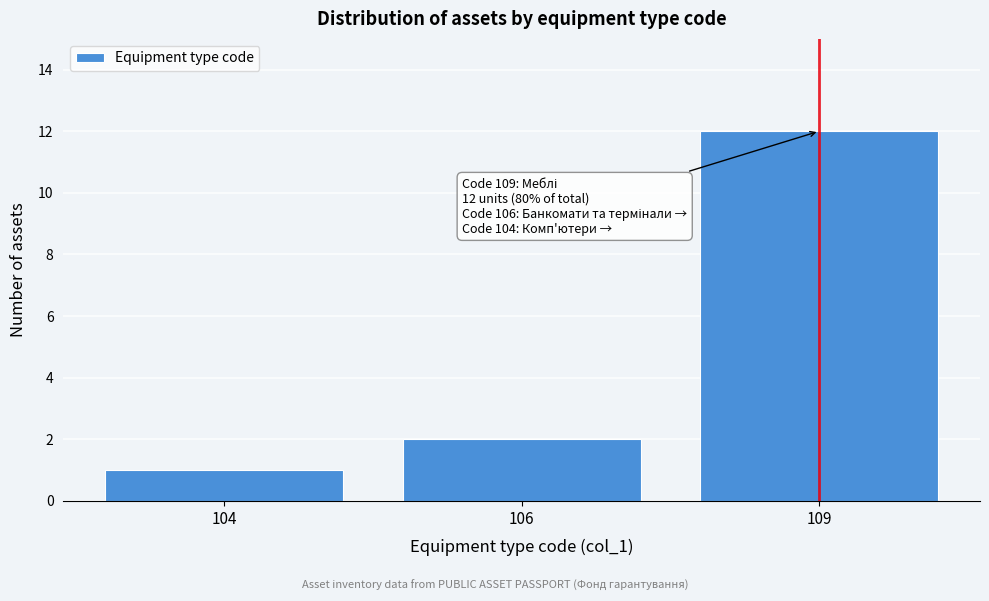

Reading right to left, list all the values displayed in this chart.

12	2	1